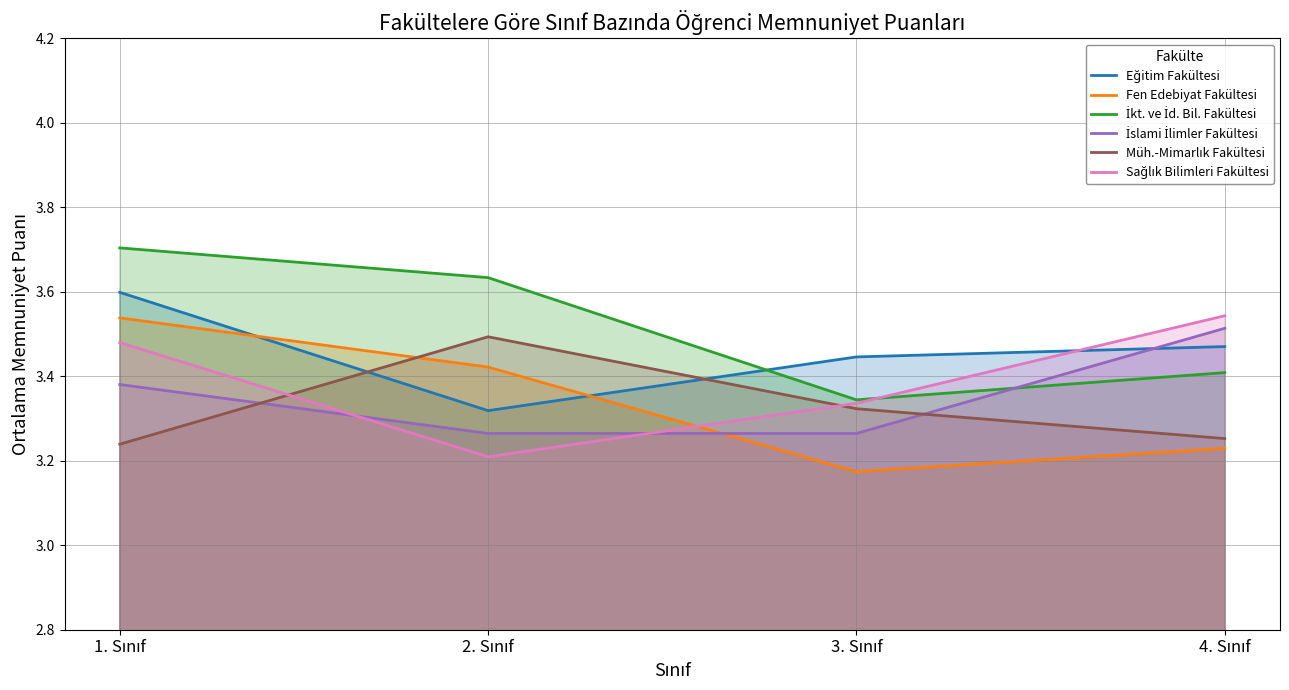

Rank the series at 1. Sınıf from highest to lowest value.

İkt. ve İd. Bil. Fakültesi, Eğitim Fakültesi, Fen Edebiyat Fakültesi, Sağlık Bilimleri Fakültesi, İslami İlimler Fakültesi, Müh.-Mimarlık Fakültesi